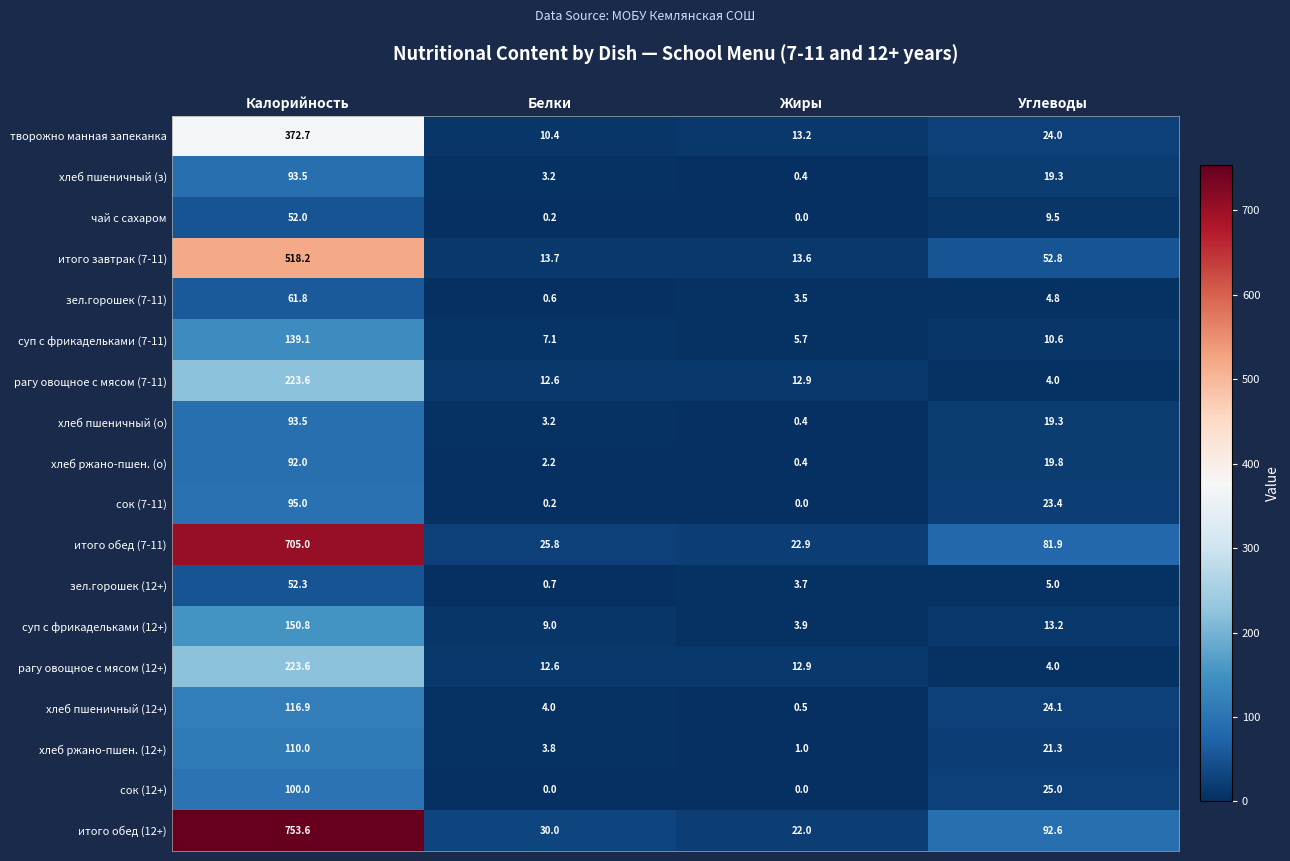

Which series has the largest range (max minus min)?

итого обед (12+)